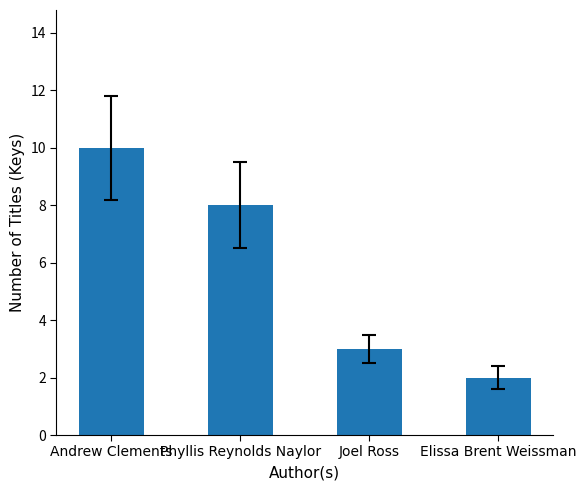

What position from the right is Andrew Clements?

4